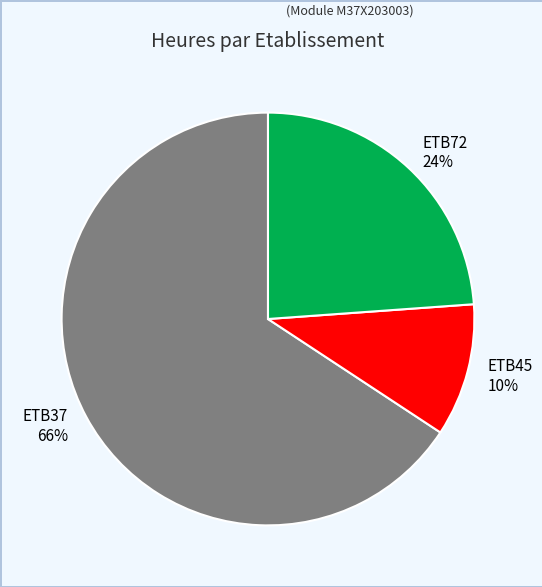

Combined, do ETB45 and ETB72 account for over 50%?

No